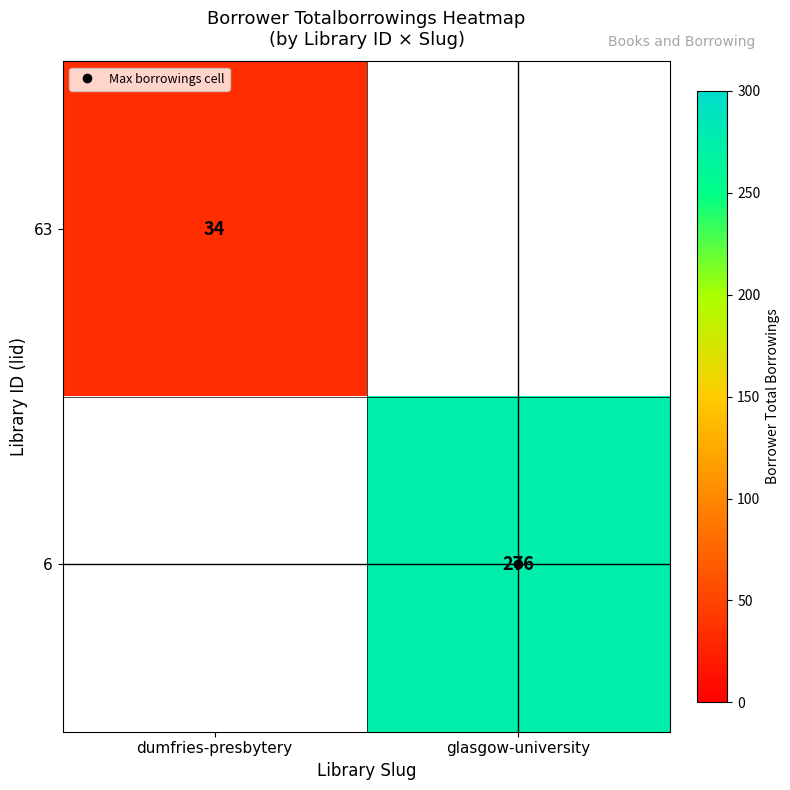

Which category has the highest value in the 6 series?

dumfries-presbytery